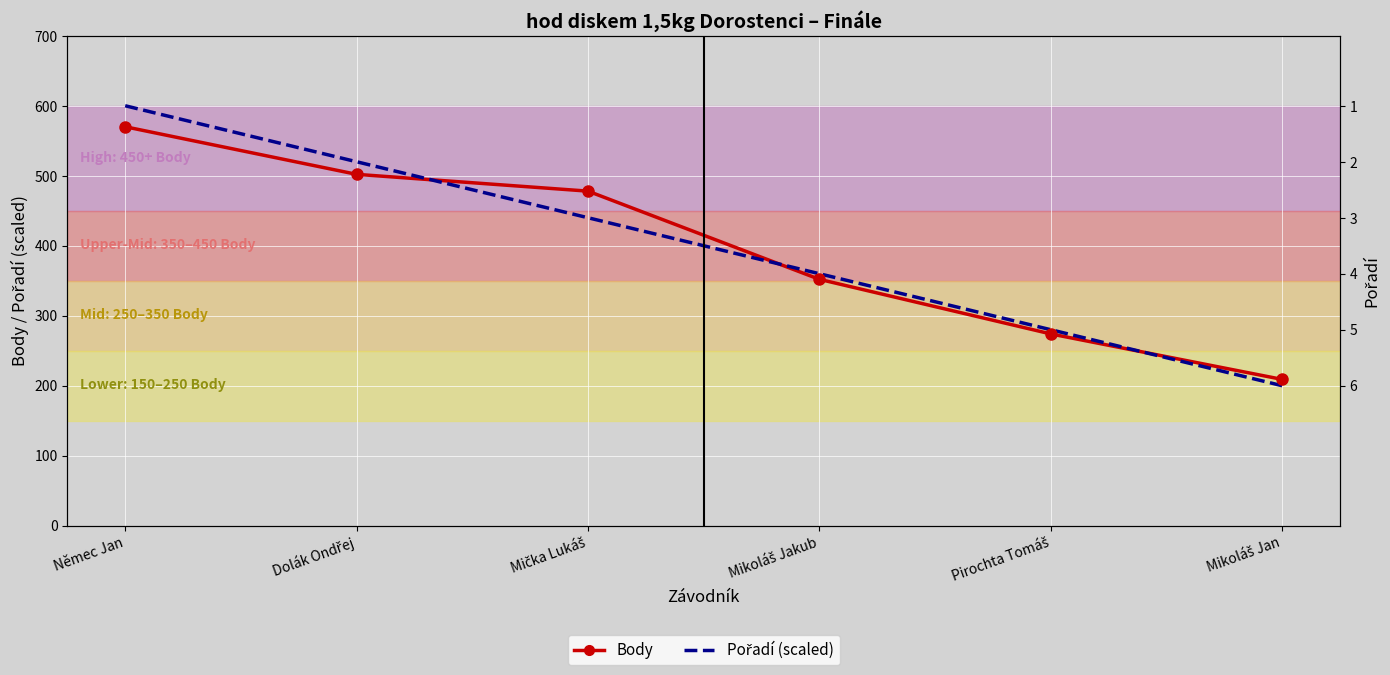

How many times do Pořadí (scaled) and Body cross each other?

3